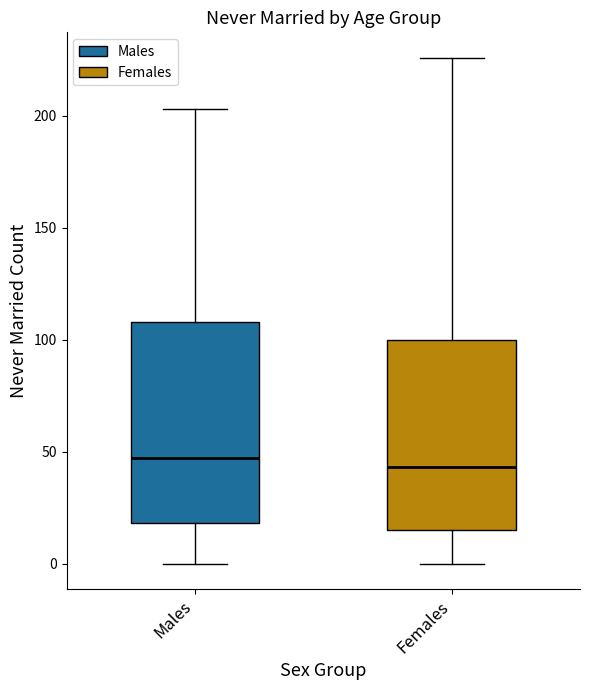

Which box is the tallest, from its lower edge to its upper edge?

Males